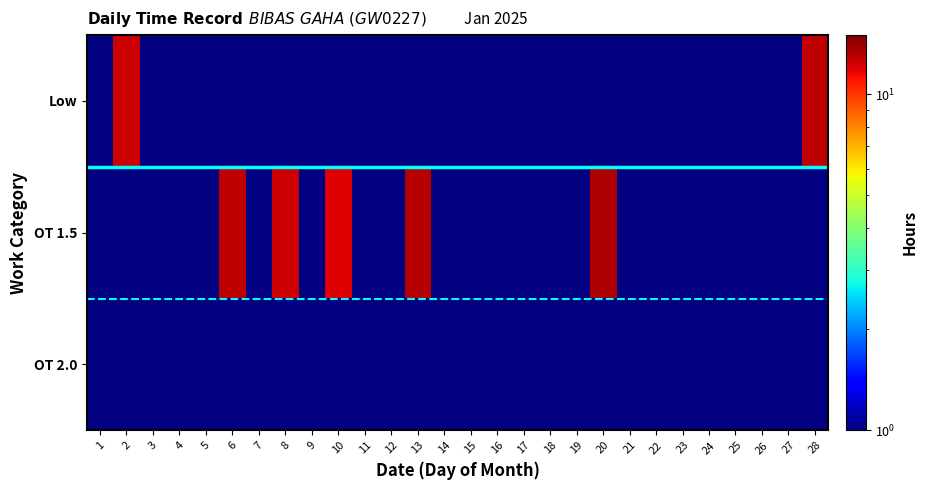

Which series has the largest range (max minus min)?

OT 1.5